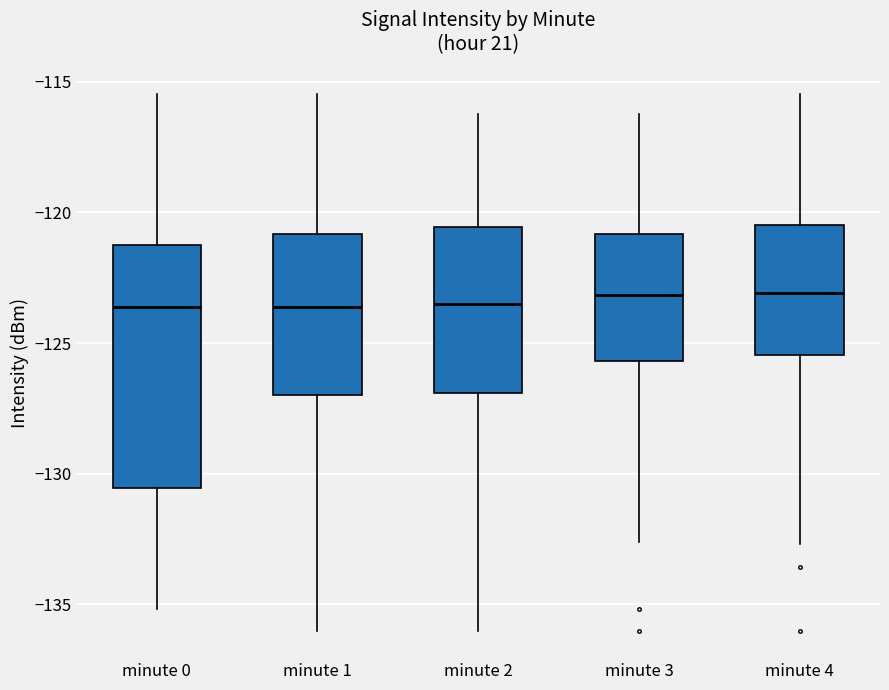

Reading left to right, transcribe this box plot: for each box, give where its median line is, the range the box spans, and where its two whiskers end, as read against the y-axis. The values are not printed on the chart, so give them approximately, as read against the axis.

minute 0: median -123.5, box -130.5 to -121.0, whiskers -135.0 to -115.5
minute 1: median -123.5, box -127.0 to -121.0, whiskers -136.0 to -115.5
minute 2: median -123.5, box -127.0 to -120.5, whiskers -136.0 to -116.0
minute 3: median -123.0, box -125.5 to -121.0, whiskers -132.5 to -116.0
minute 4: median -123.0, box -125.5 to -120.5, whiskers -132.5 to -115.5